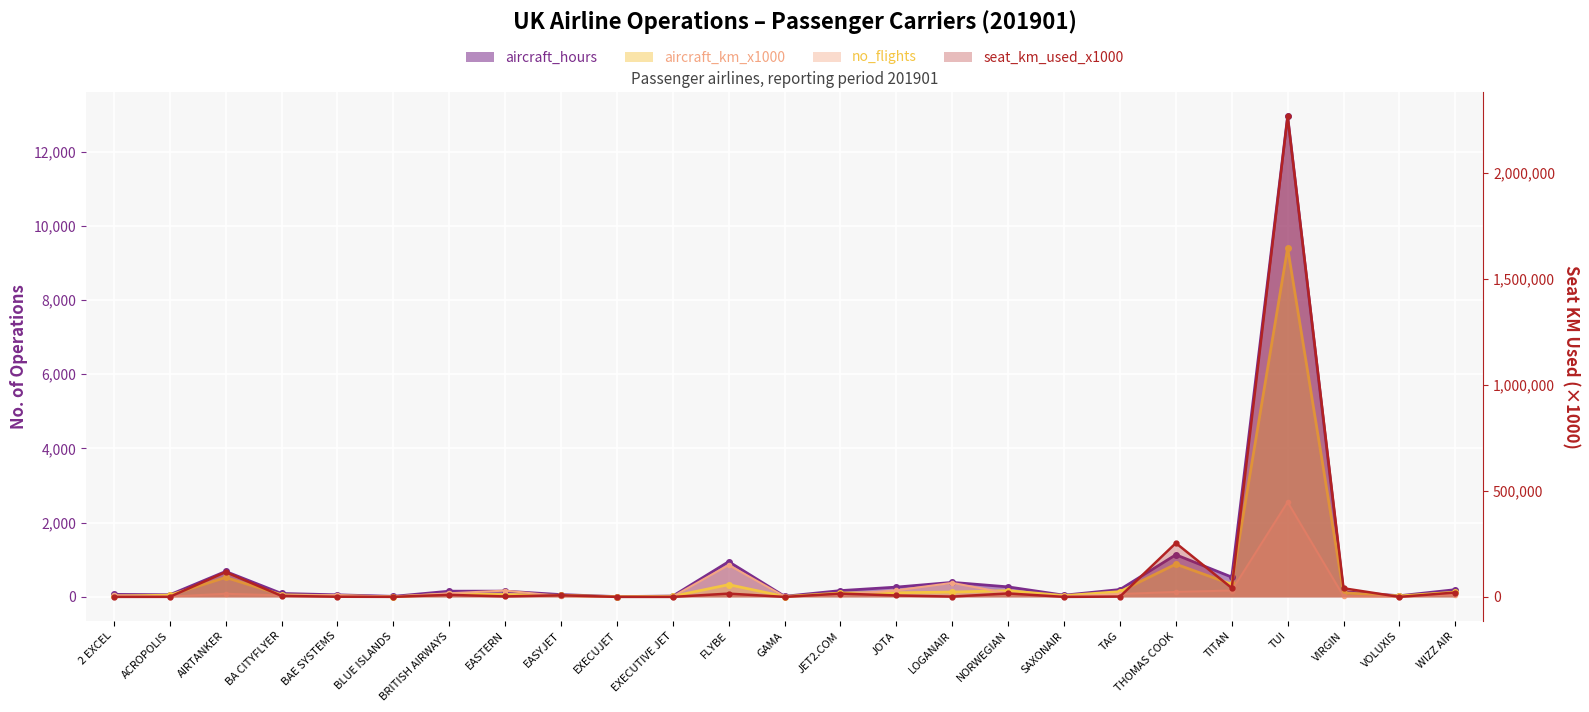

What value does the no_flights series have at VIRGIN?

18.0